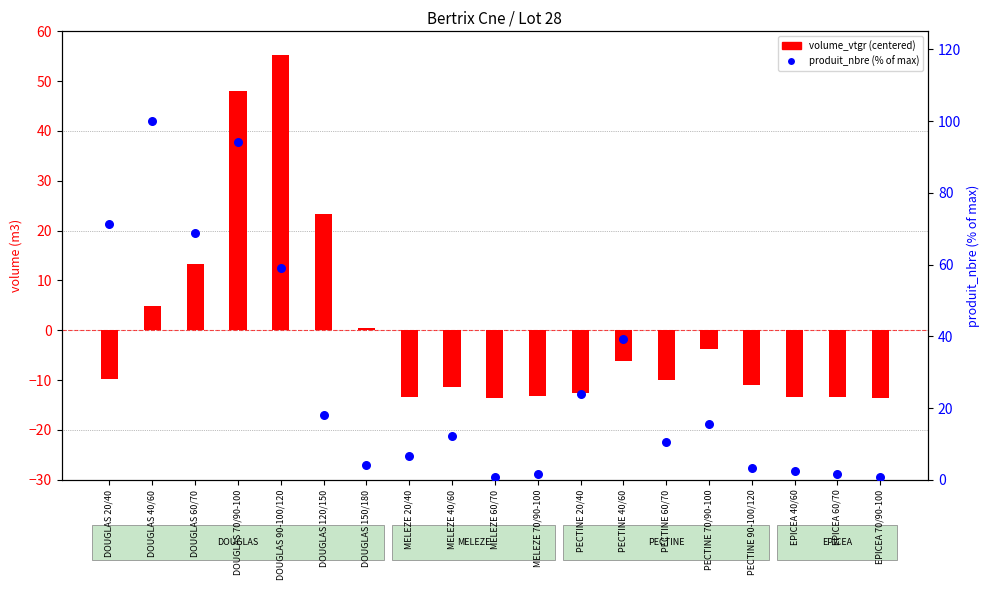

Which series has the largest total across all categories?

produit_nbre (% of max)